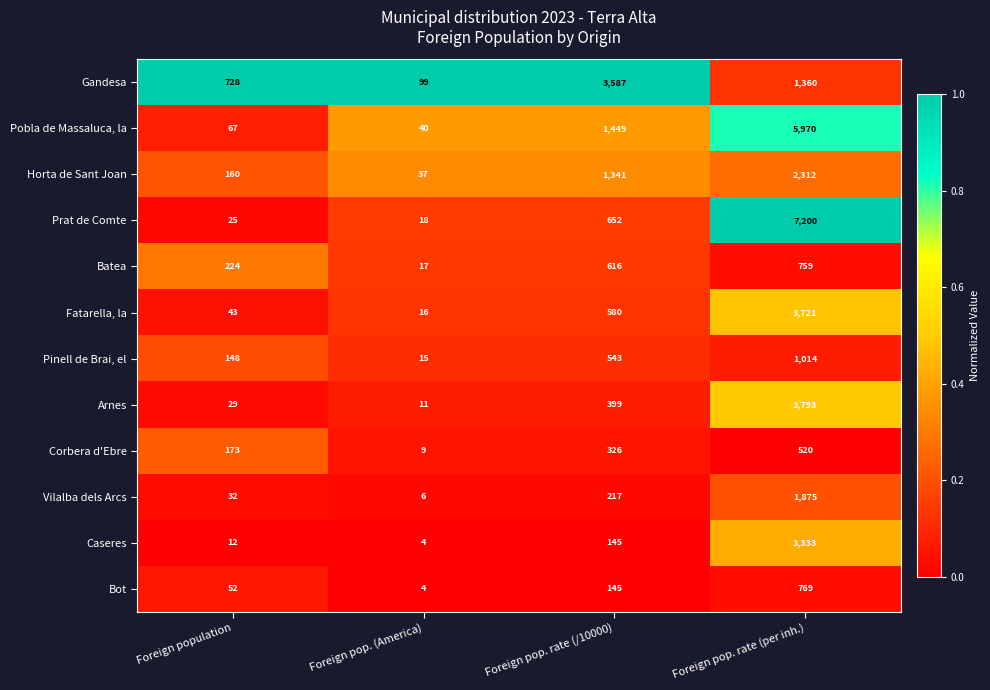

At Foreign pop. rate (per inh.), list the series in order from largest to smallest.

Prat de Comte, Pobla de Massaluca, la, Arnes, Fatarella, la, Caseres, Horta de Sant Joan, Vilalba dels Arcs, Gandesa, Pinell de Brai, el, Bot, Batea, Corbera d'Ebre